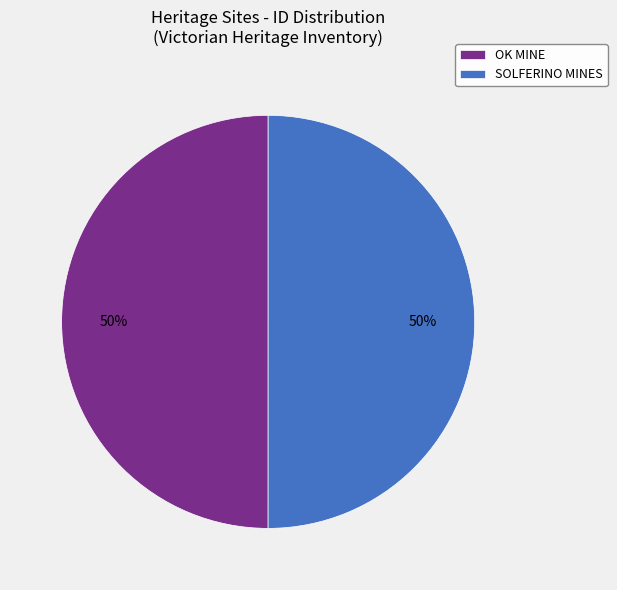

Approximately how many times larger is the value at SOLFERINO MINES compared to OK MINE?

1.0